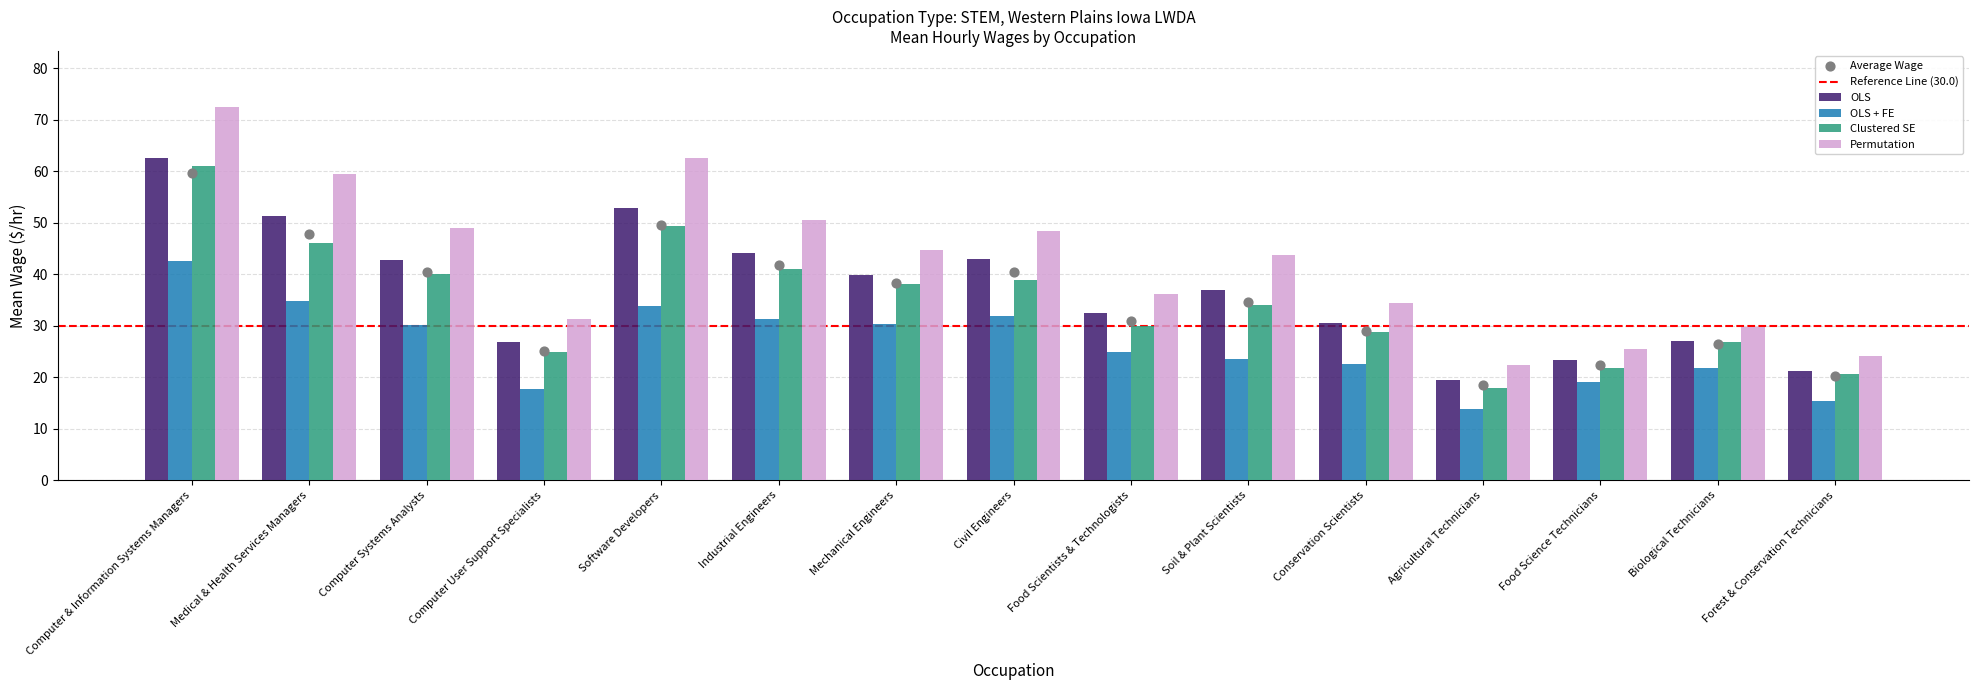

What are all the series names shown in the legend?

OLS, OLS + FE, Clustered SE, Permutation